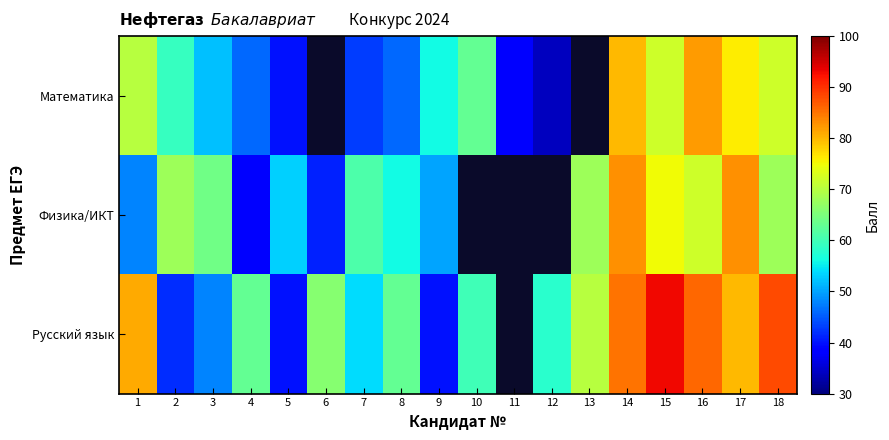

Which series changed the most between 7 and 13?

Русский язык